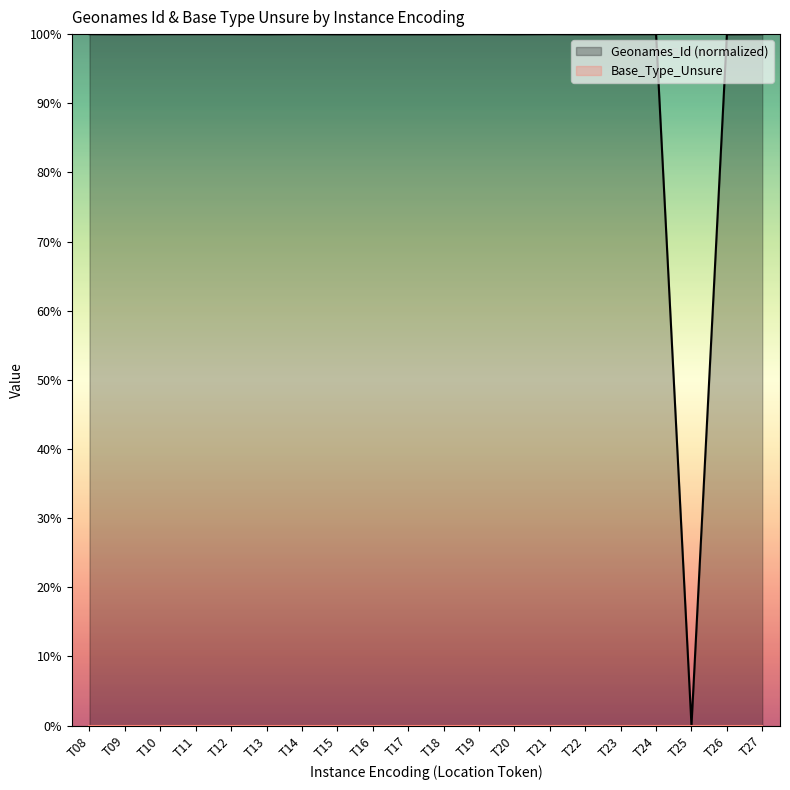

At which category does the data reach its first local peak?

T11